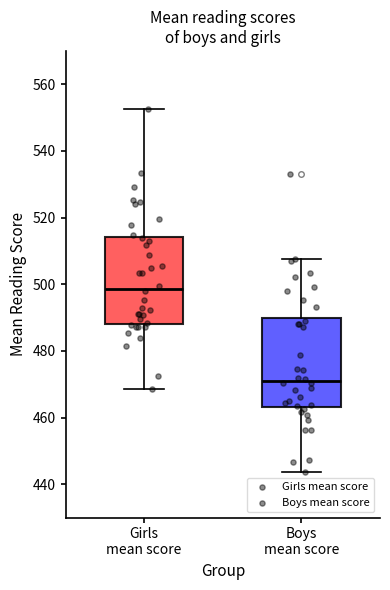

Reading left to right, transcribe this box plot: for each box, give where its median line is, the range the box spans, and where its two whiskers end, as read against the y-axis. The values are not printed on the chart, so give them approximately, as read against the axis.

Girls mean score: median 498, box 488 to 514, whiskers 468 to 552
Boys mean score: median 472, box 464 to 490, whiskers 444 to 508